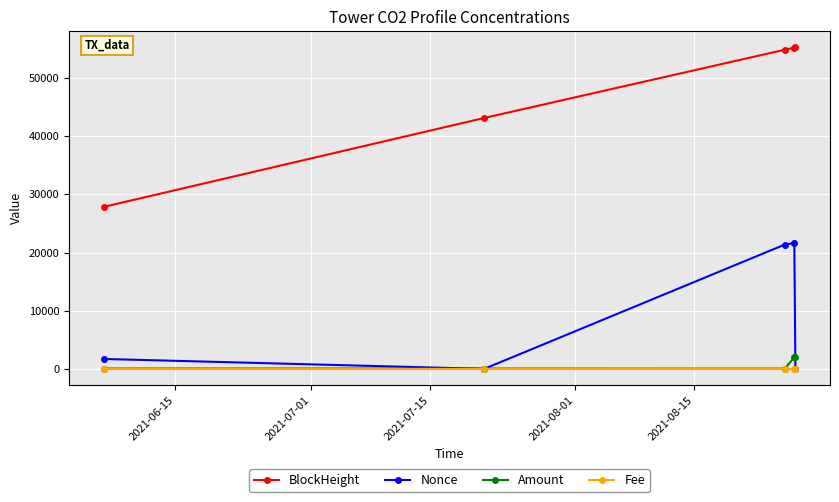

What are all the series names shown in the legend?

BlockHeight, Nonce, Amount, Fee